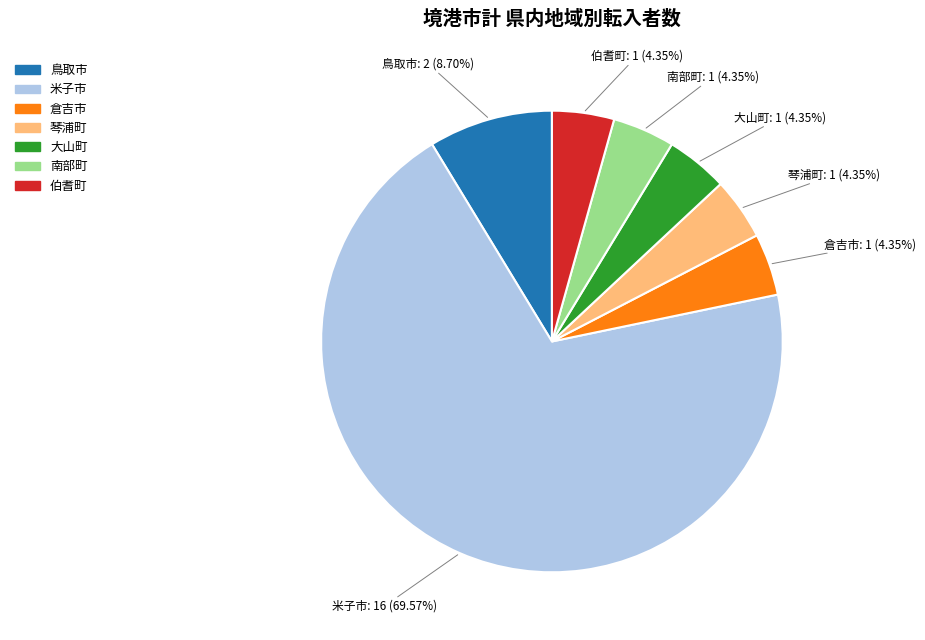

Is the sum of 倉吉市 and 南部町 greater than half?

No